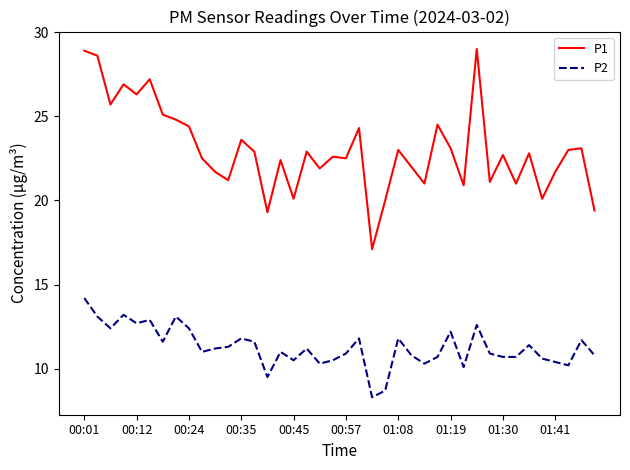

Which series has the largest range (max minus min)?

P1